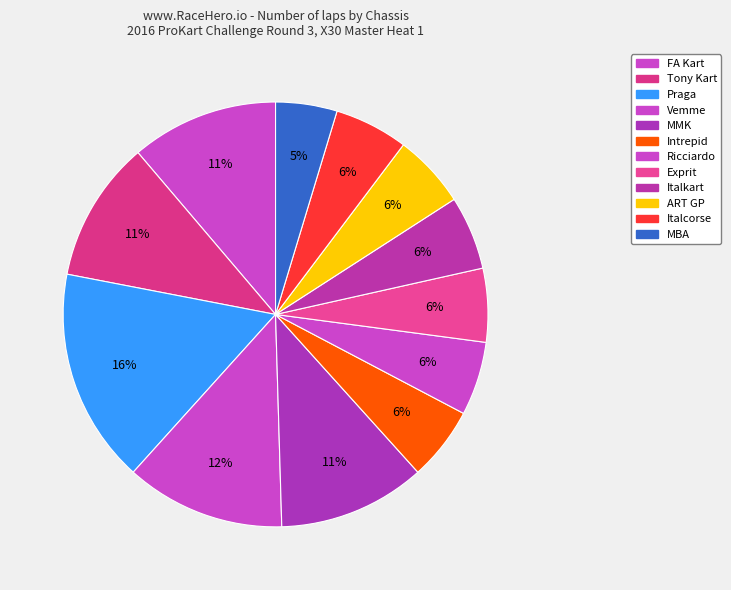

How many slices are in this pie chart?

12